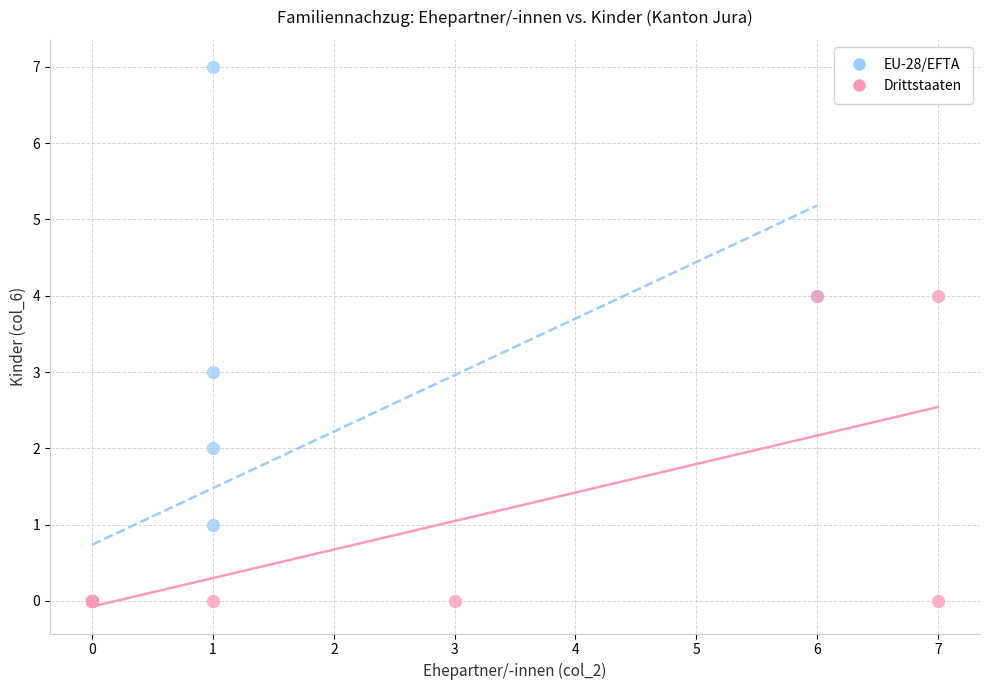

Which series contains the highest Y value?

EU-28/EFTA